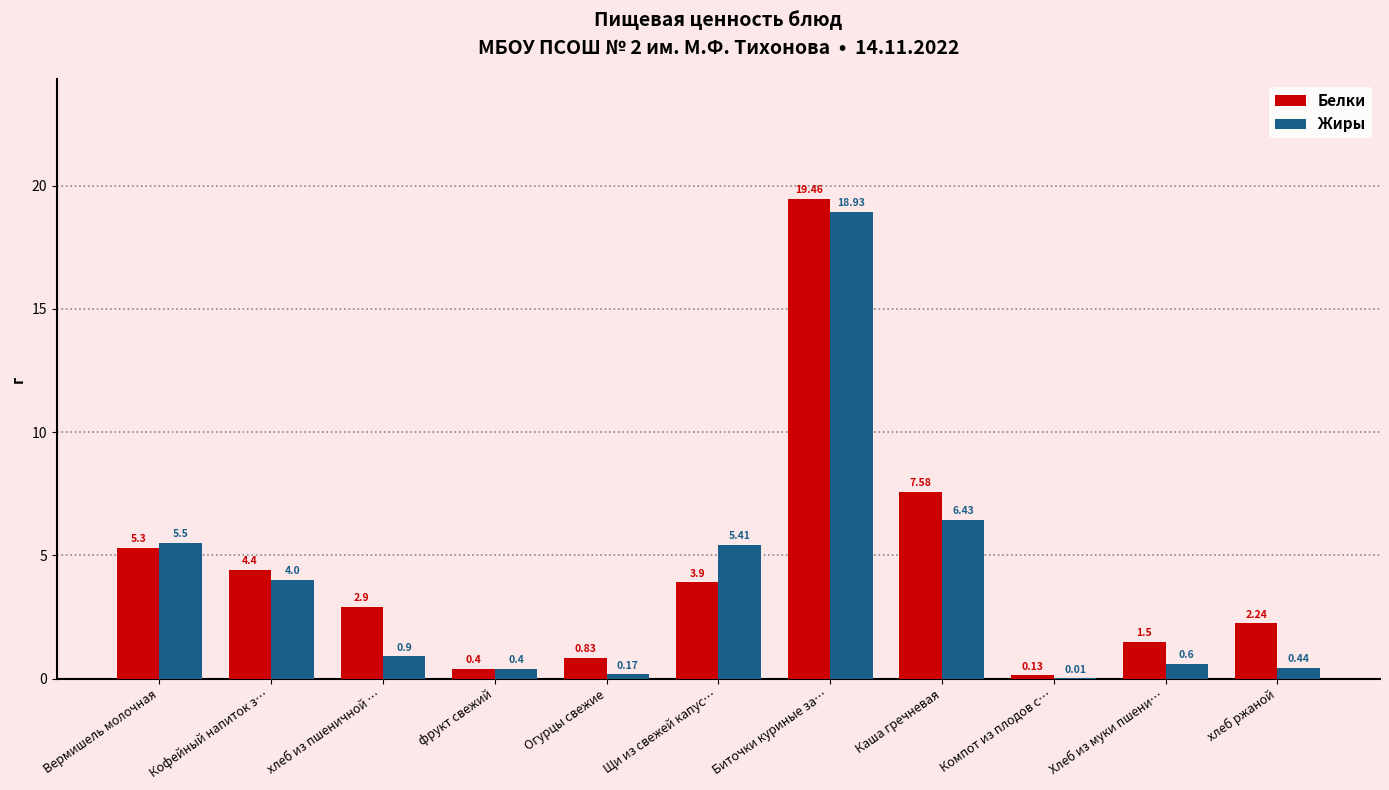

At which category is the sum across all series the highest?

Биточки куриные за…